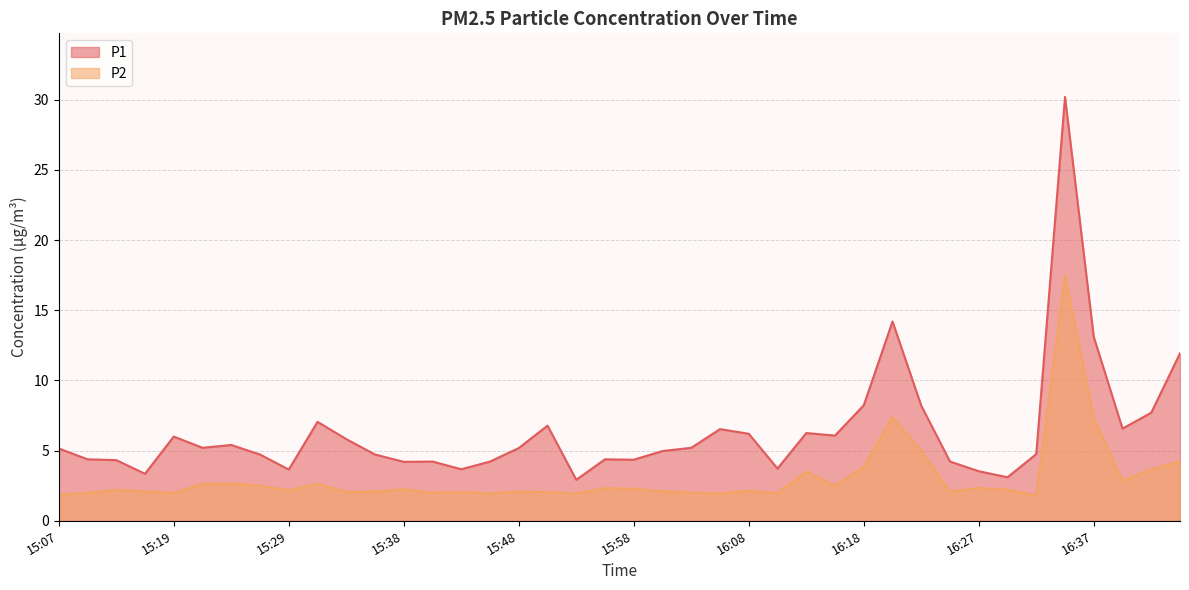

What is the difference between the highest and lowest values at 16:30?

0.9